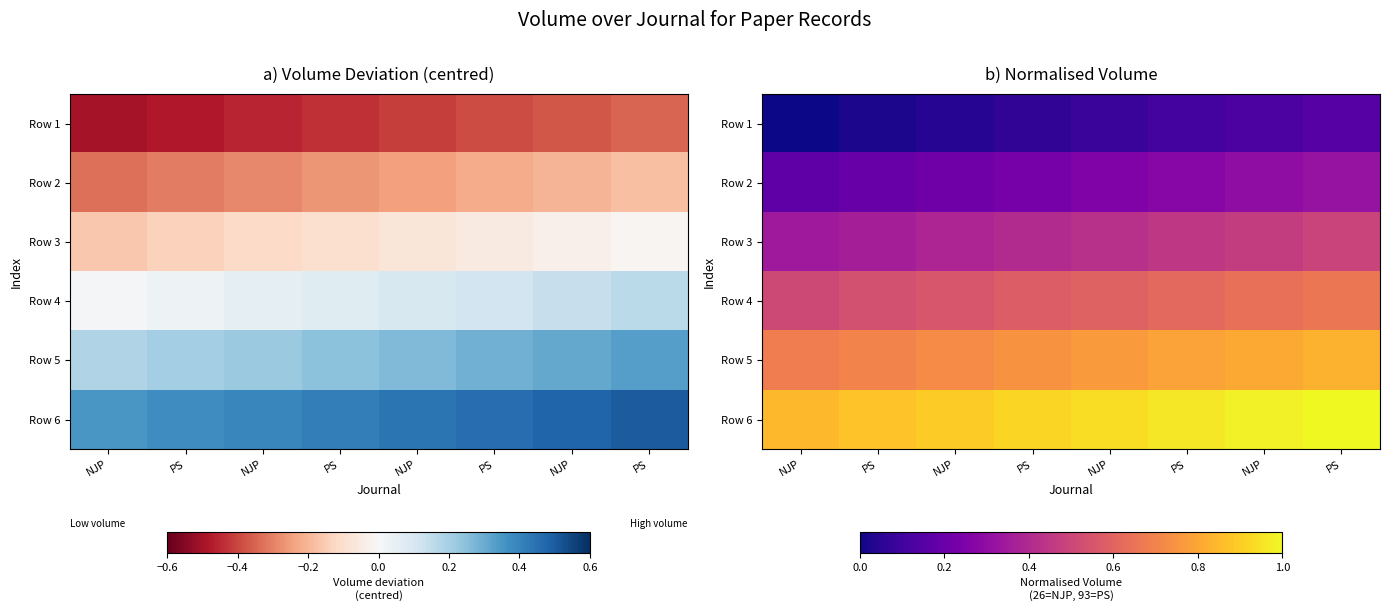

At which category is the sum across all series the highest?

PS